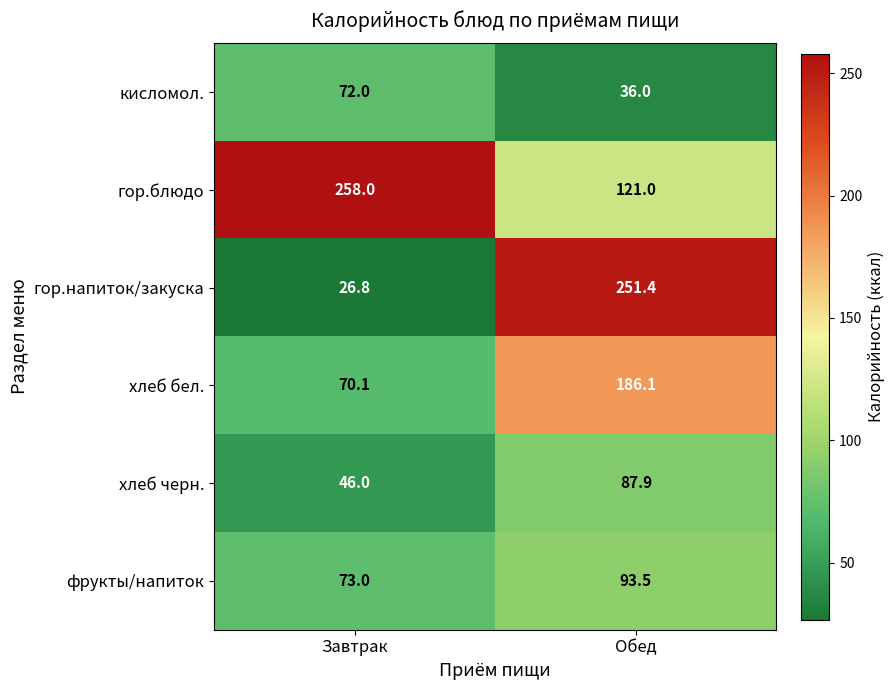

True or false: кисломол. has a value of 127.4 at Завтрак.

False